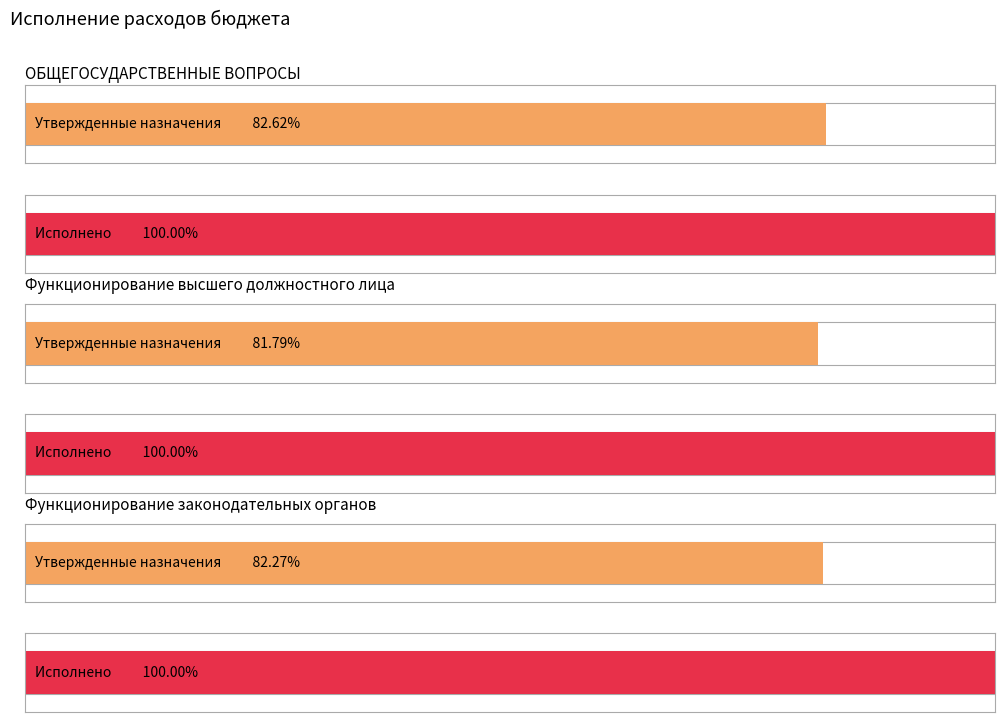

What is the label of the 3rd bar from the left?

Функционирование
законодательных органов